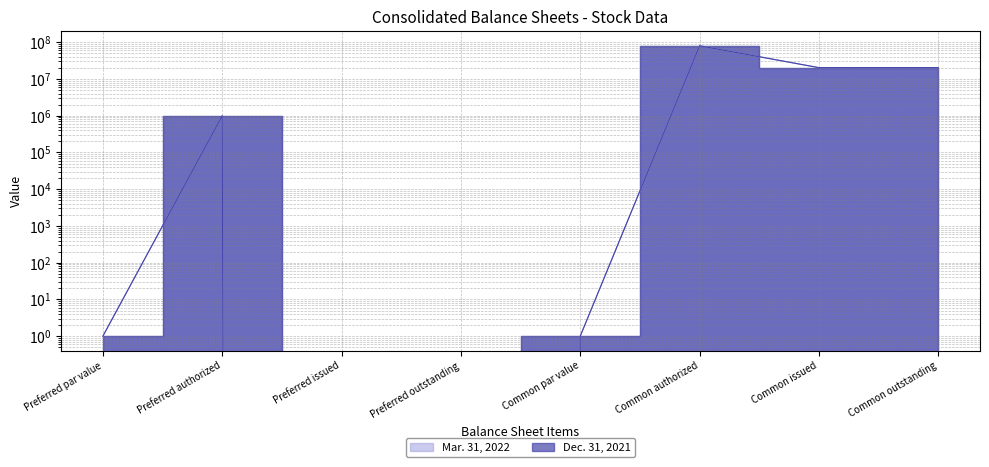

What is the difference between the maximum and minimum values in the Dec. 31, 2021 series?

80000000